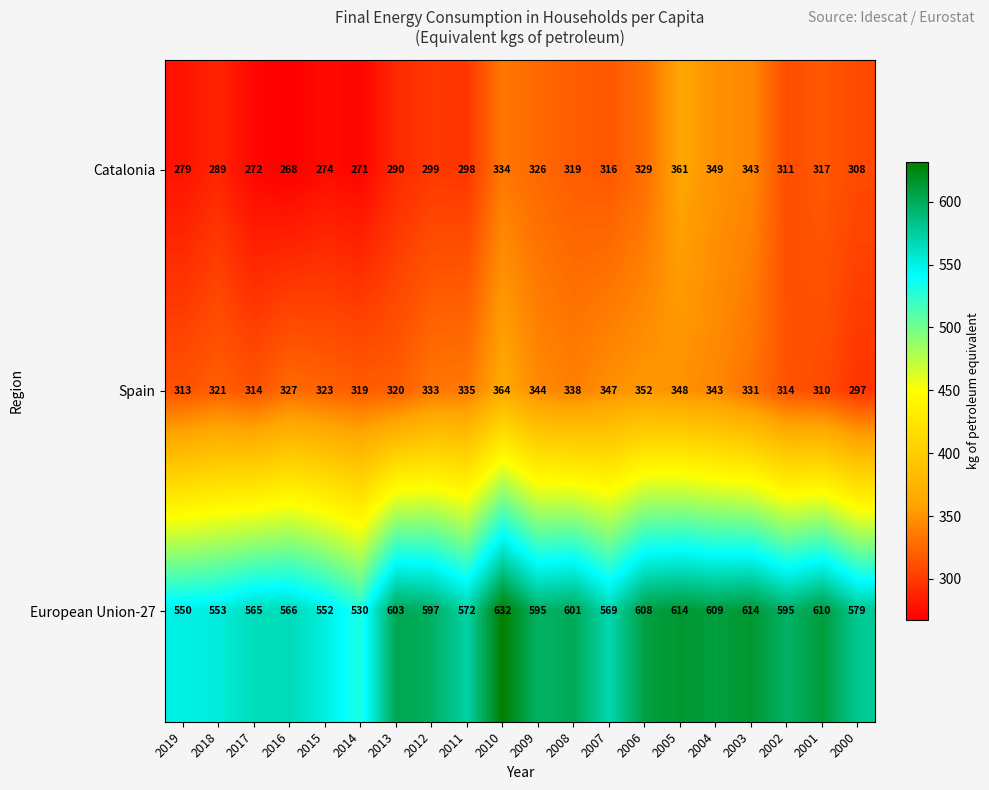

Rank the series at 2017 from highest to lowest value.

European Union-27, Spain, Catalonia